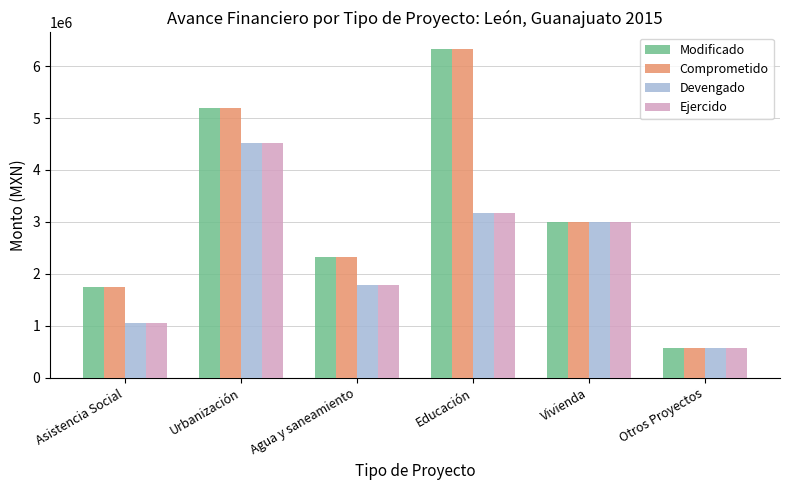

What is the value of the Devengado bar at the 2nd from the left?

4515272.6